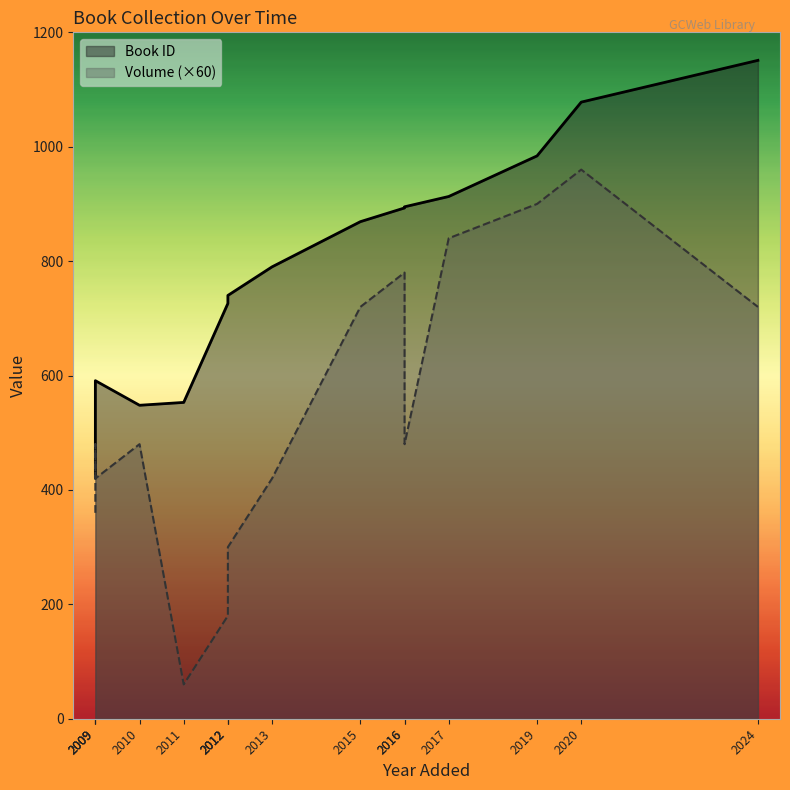

How many data points does each series have?

16